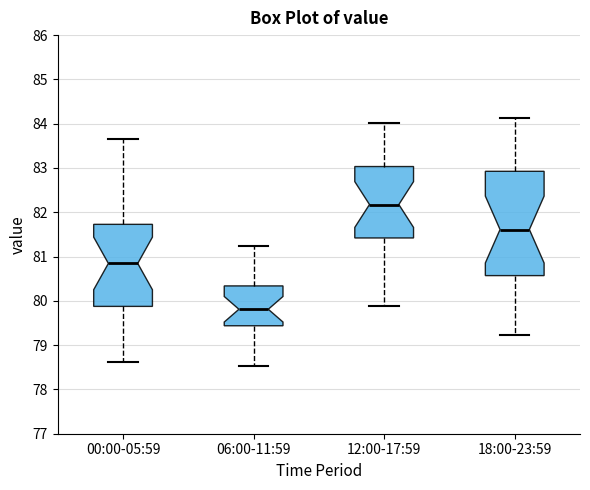

Comparing the boxes themselves (not the whiskers), which one is the tallest?

18:00-23:59